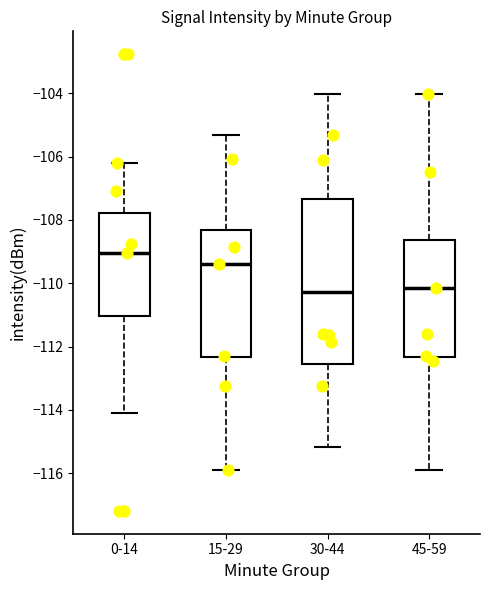

Comparing the boxes themselves (not the whiskers), which one is the tallest?

30-44